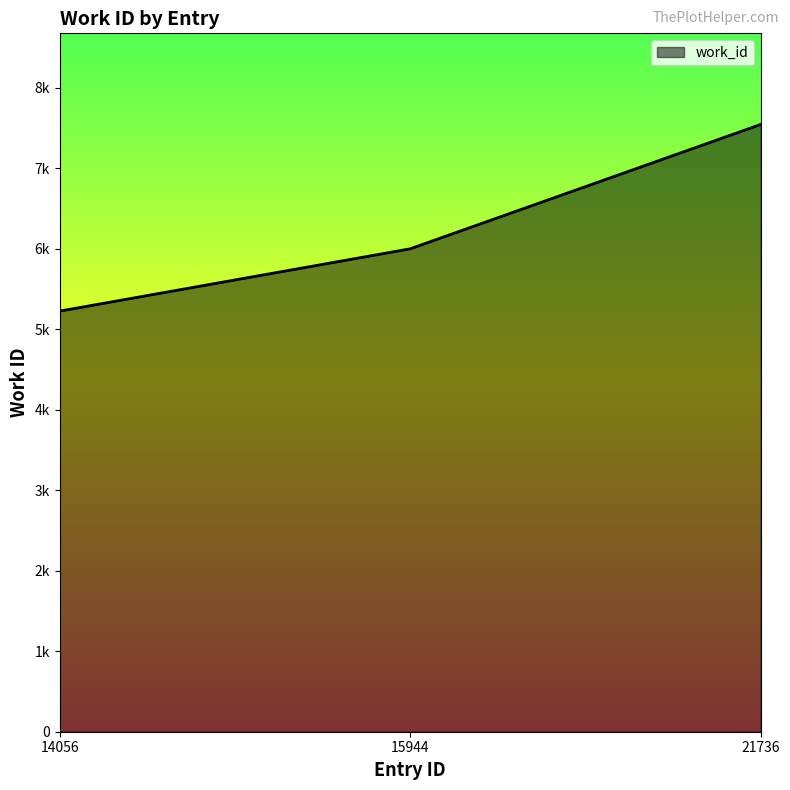

What is the ratio of the value at 15944 to the value at 21736?

0.8